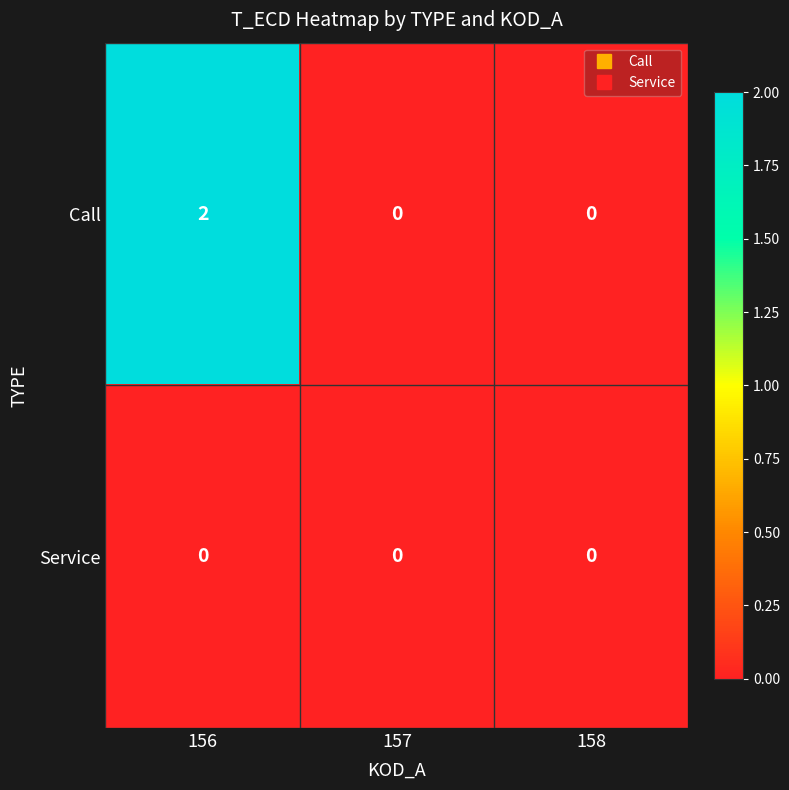

Which series has the widest spread of values?

Call